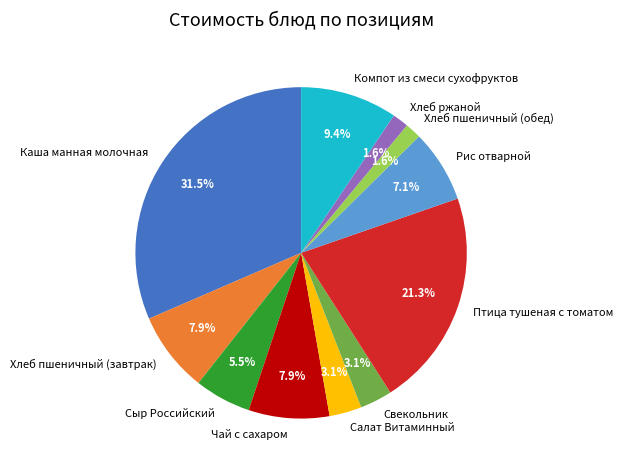

Which slice is the largest?

Каша манная молочная